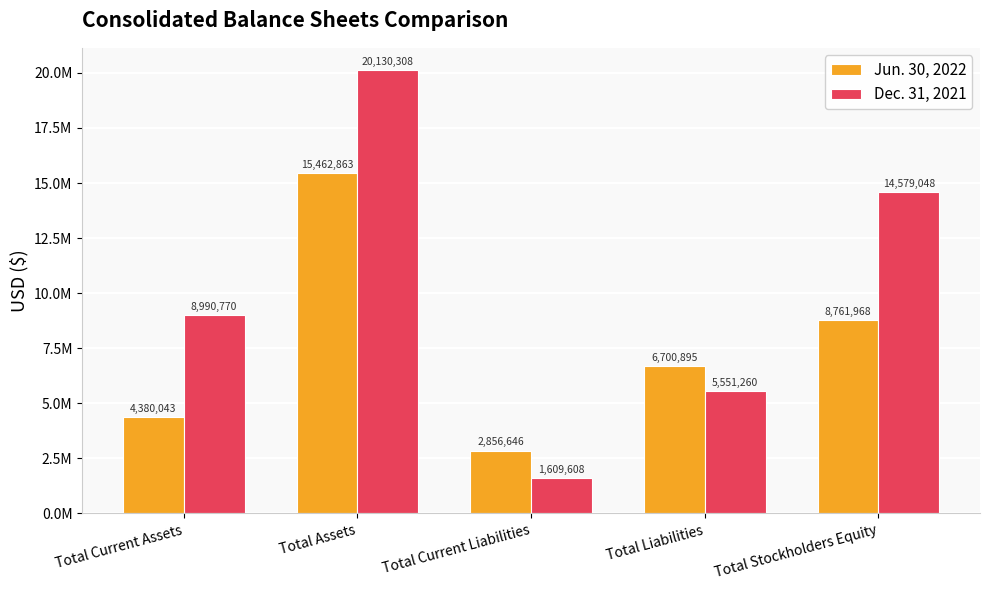

At which label is Dec. 31, 2021 closest to 10869958?

Total Current Assets